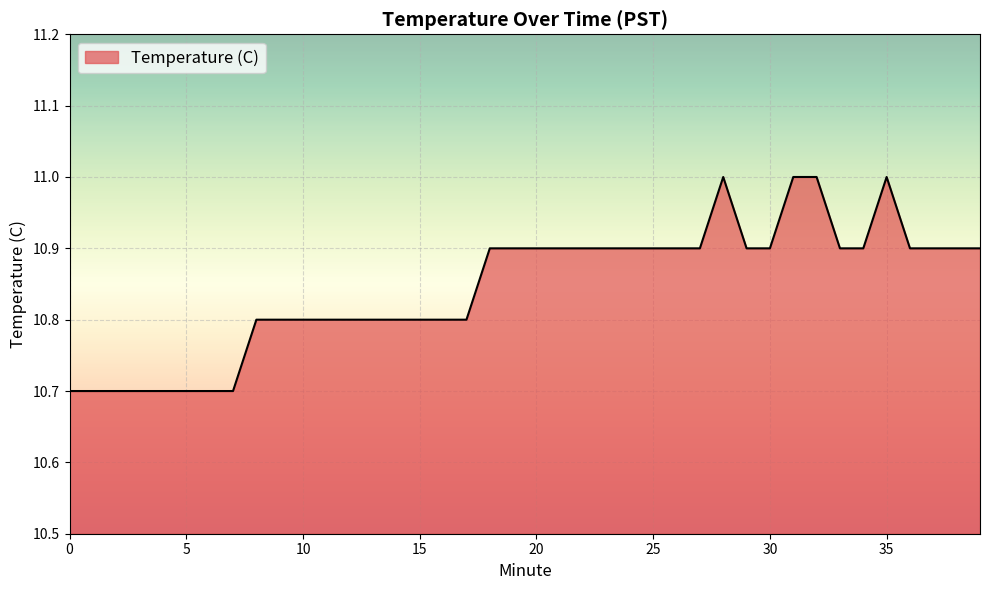

What is the smallest value displayed?

10.7